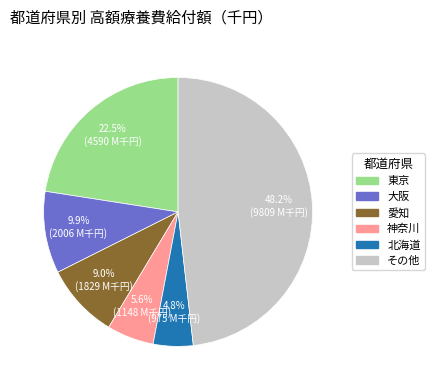

To the nearest percent, what is the difference between the largest and smallest slice percentages?

43%